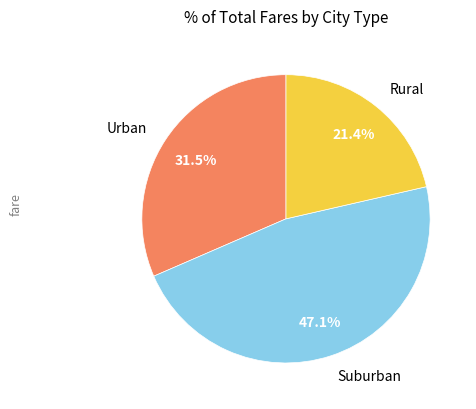

Do Rural and Suburban together represent more than half of the pie?

Yes